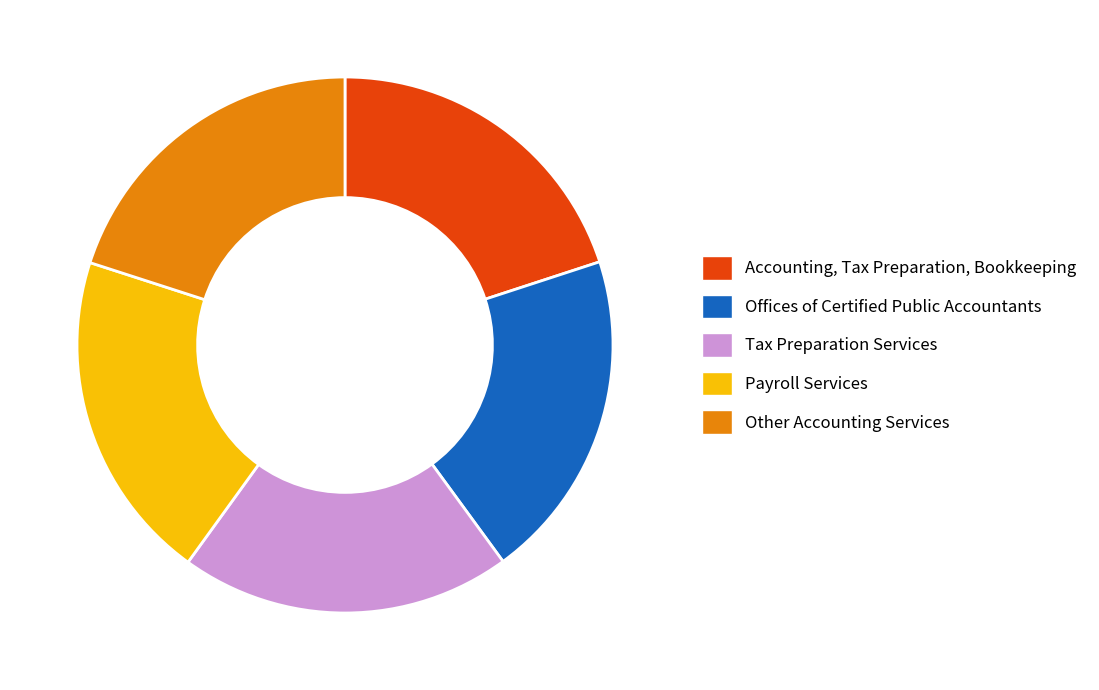

How many slices are in this pie chart?

5